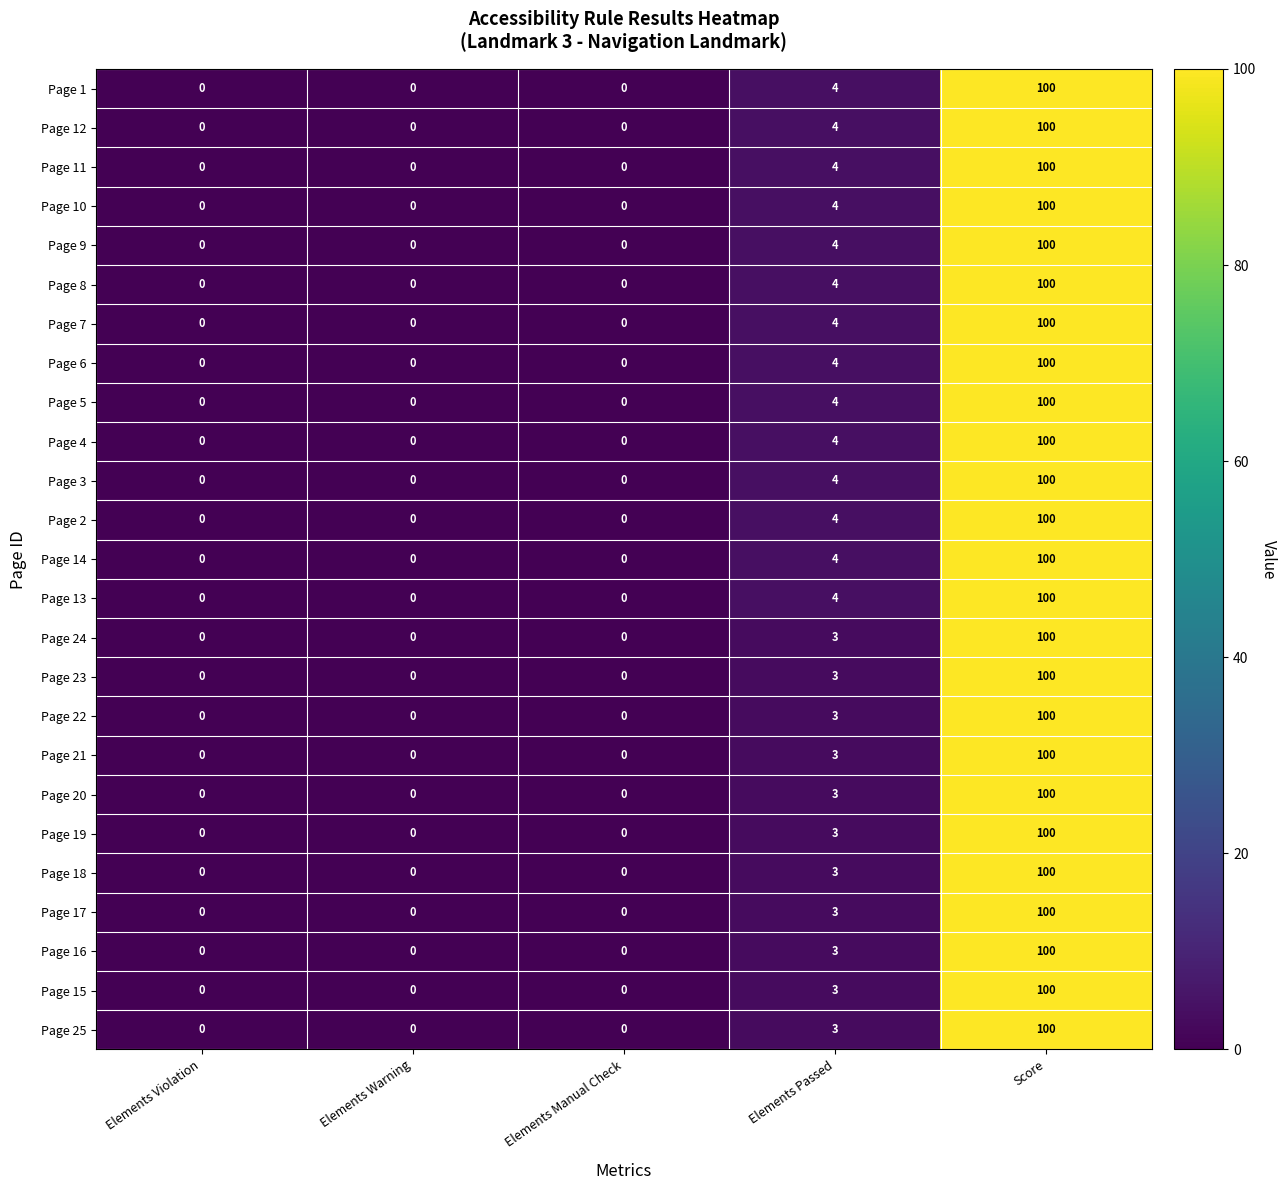

Which label corresponds to the largest value in the chart?

Score